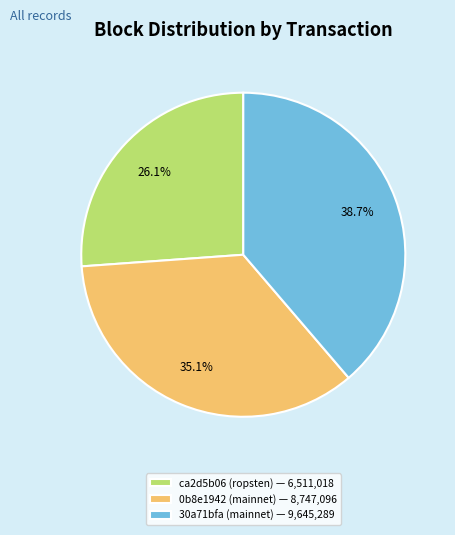

What is the ratio of the value at 0b8e1942 (mainnet) to the value at ca2d5b06 (ropsten)?

1.3